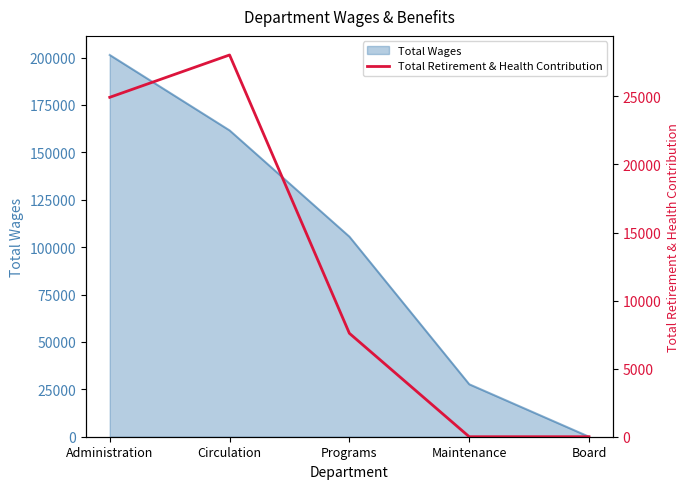

What is the label of the 1st point from the right?

Board